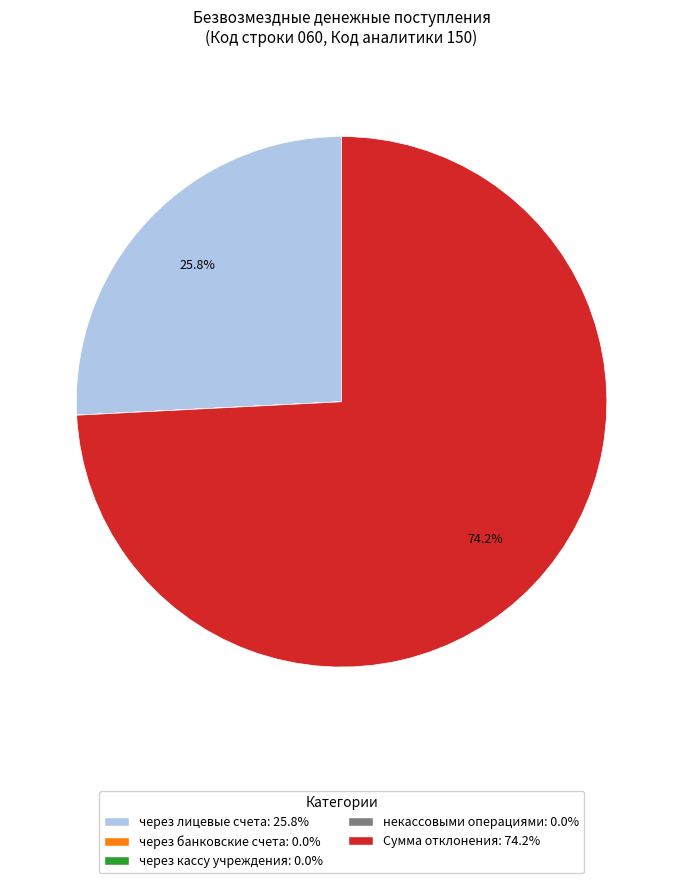

What is the largest slice in the pie chart?

Сумма отклонения